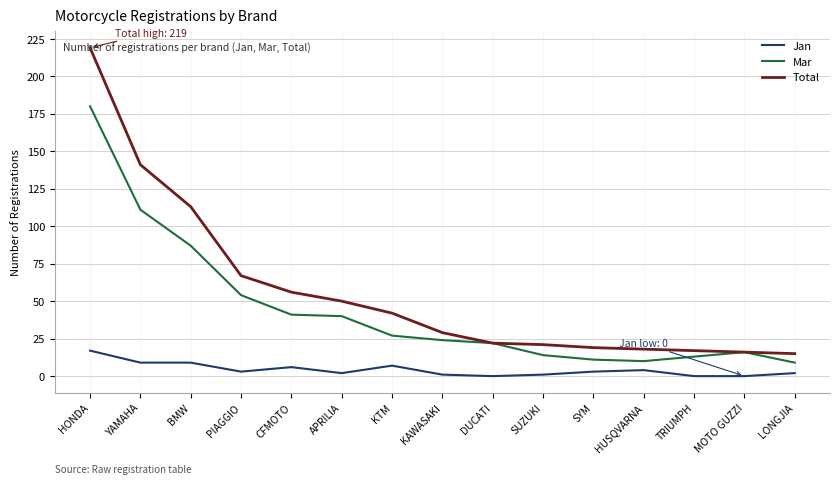

Count the number of categories in the chart.

15